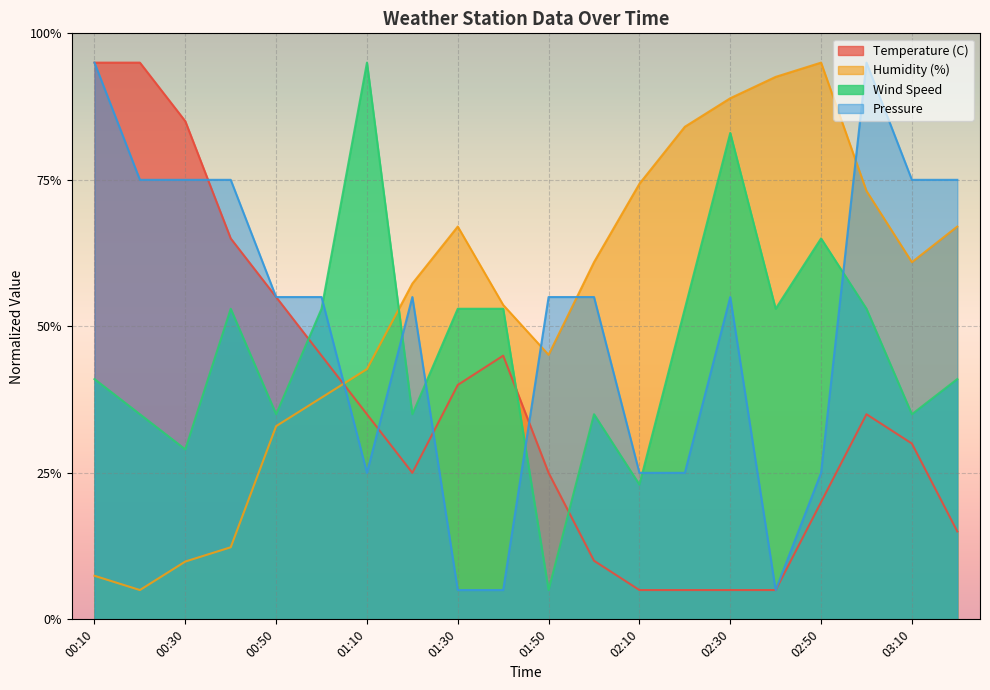

What is the average value of the Humidity (%) series?

53.4